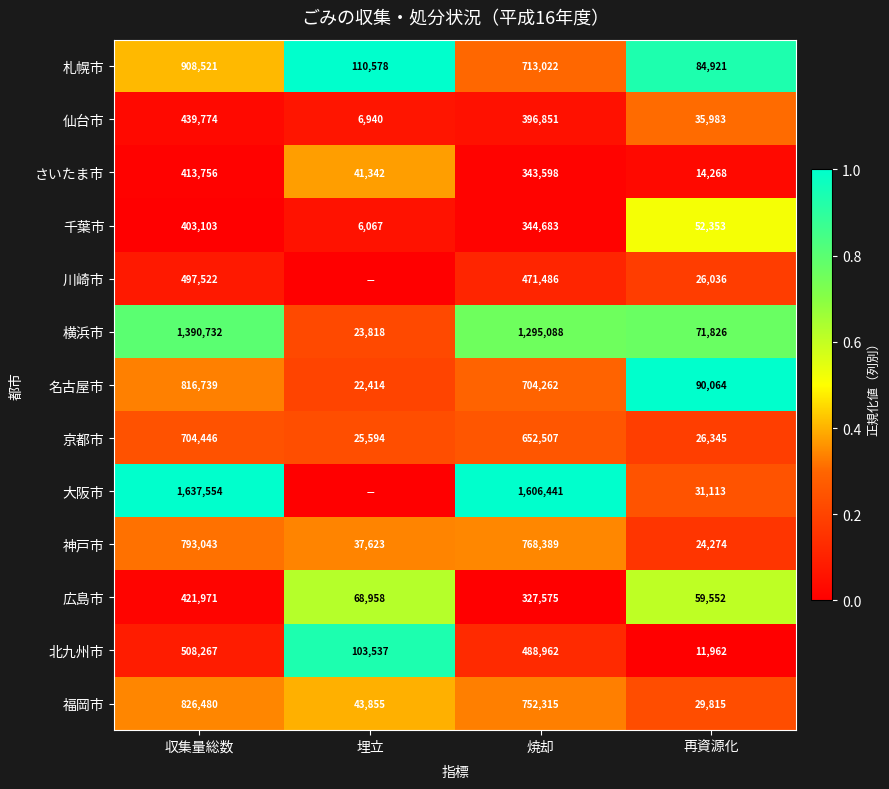

At 再資源化, list the series in order from smallest to largest.

北九州市, さいたま市, 神戸市, 川崎市, 京都市, 福岡市, 大阪市, 仙台市, 千葉市, 広島市, 横浜市, 札幌市, 名古屋市